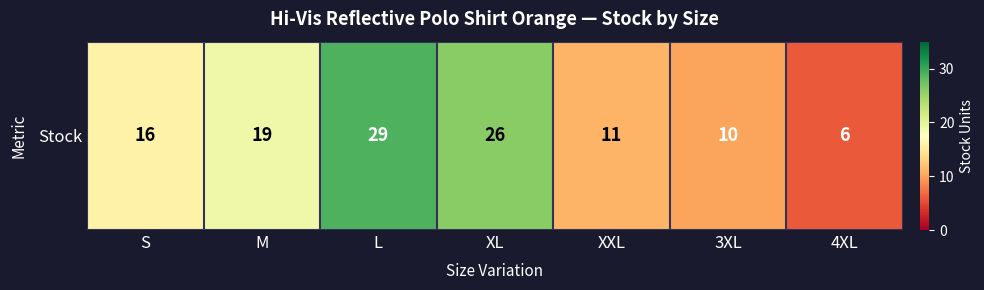

The value at M is 19. True or false?

True